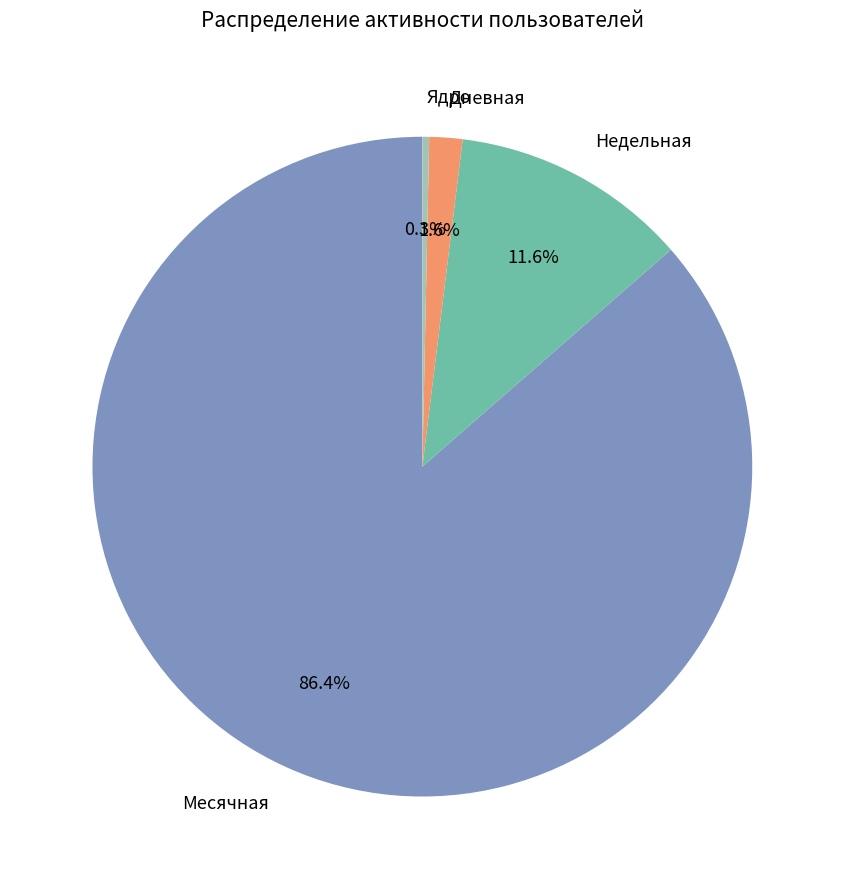

Which slice is the largest?

Месячная